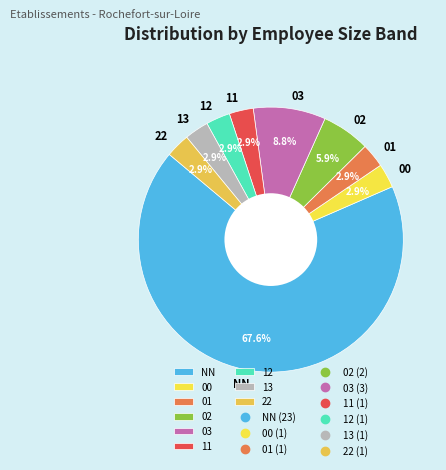

What percentage is the 12 slice, to the nearest percent?

3%